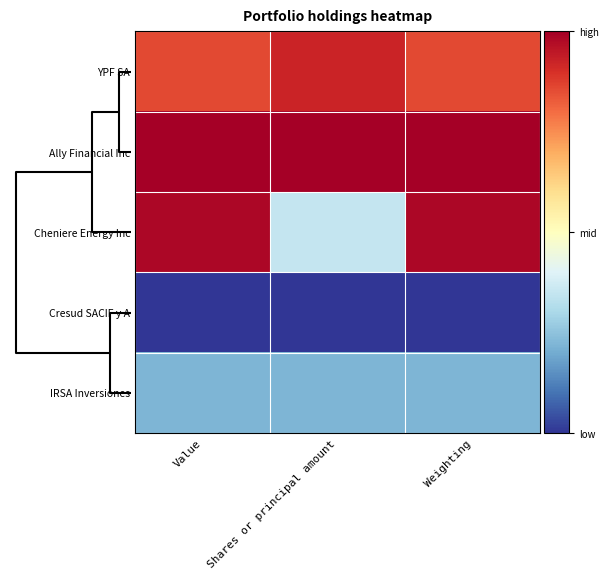

Reading right to left, what are all the values shown in this chart?

YPF SA: Weighting=0.9	Shares or principal amount=0.9	Value=0.9
Ally Financial Inc: Weighting=1.0	Shares or principal amount=1.0	Value=1.0
Cheniere Energy Inc: Weighting=1.0	Shares or principal amount=0.4	Value=1.0
Cresud SACIF y A: Weighting=0.0	Shares or principal amount=0.0	Value=0.0
IRSA Inversiones: Weighting=0.2	Shares or principal amount=0.2	Value=0.2